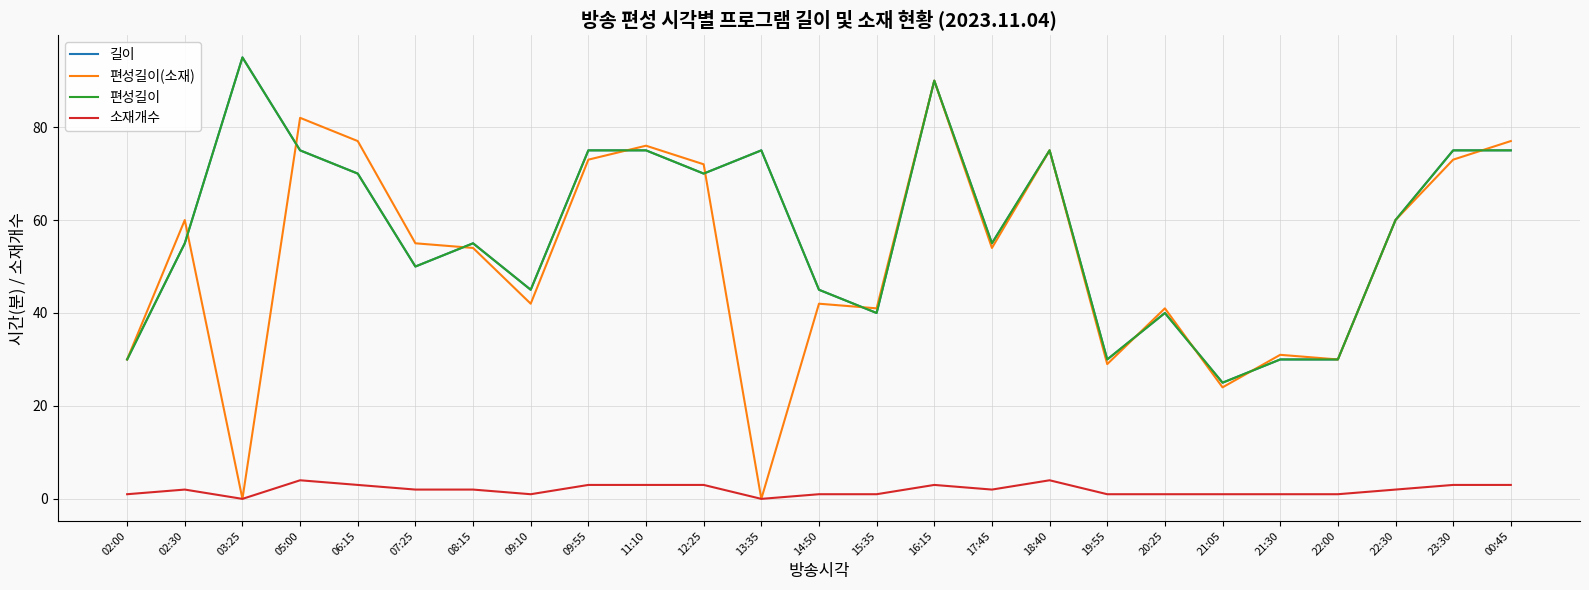

What value does the 편성길이 series have at 02:00?

30